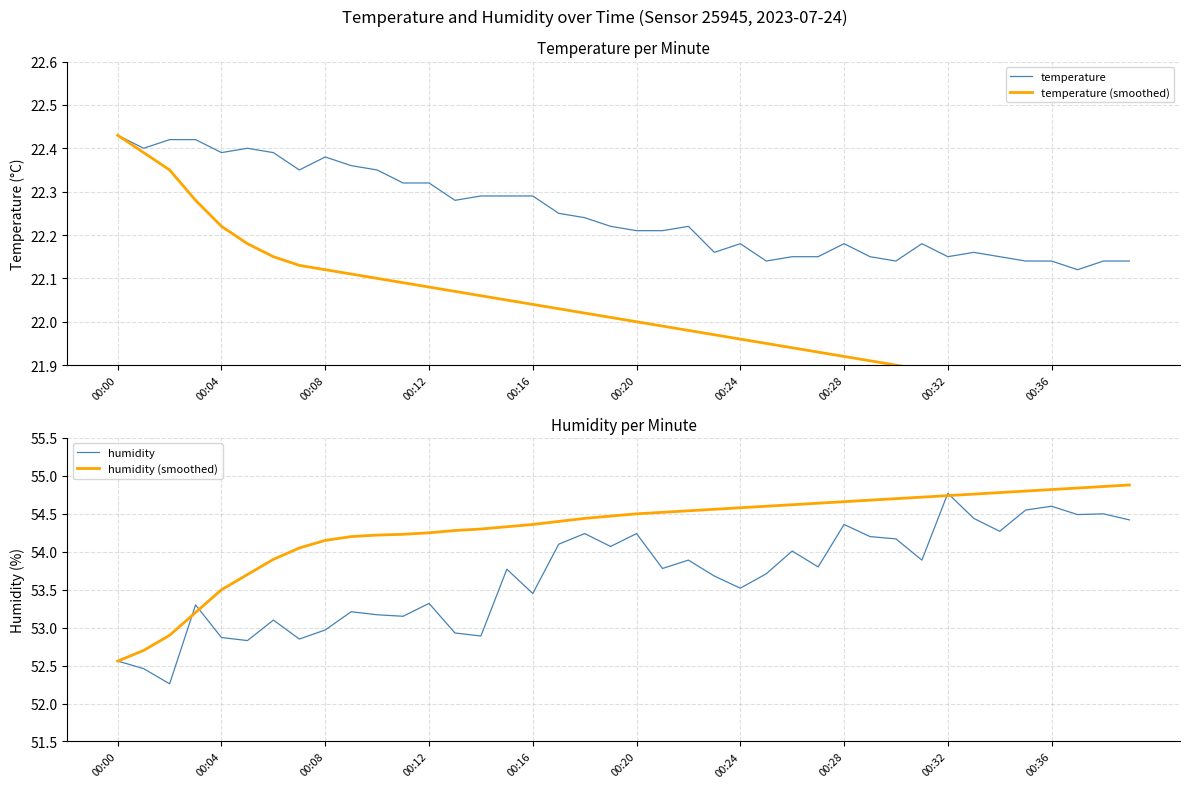

List the series in order of their peak value, highest first.

humidity (smoothed), humidity, temperature, temperature (smoothed)